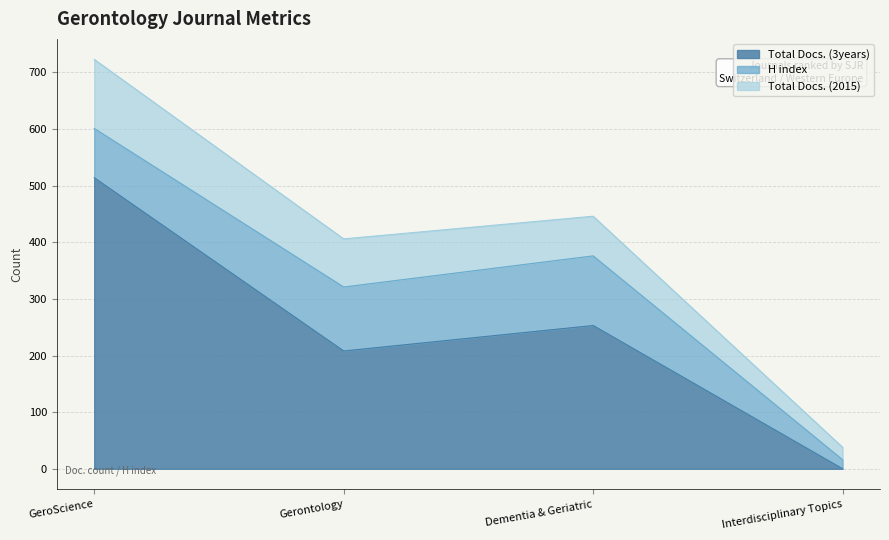

Reading left to right, what are all the values shown in this chart?

Total Docs. (3years): 514	208	253	0
H index: 87	113	123	16
Total Docs. (2015): 122	85	70	22